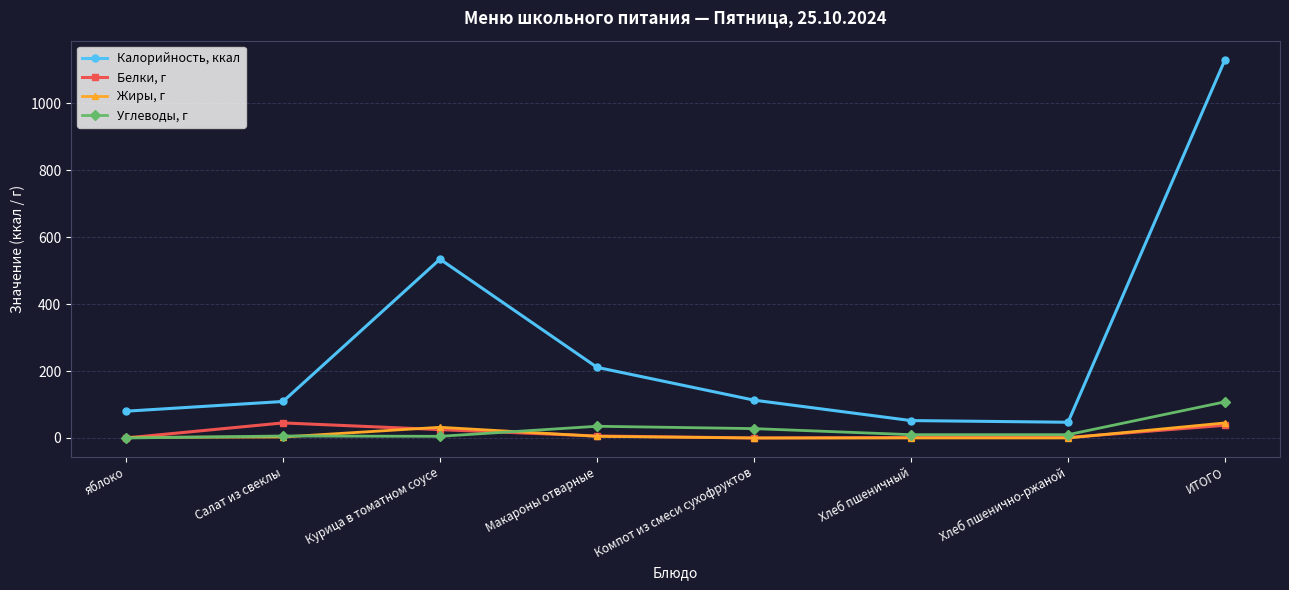

What is the average value of the Углеводы, г series?

25.2